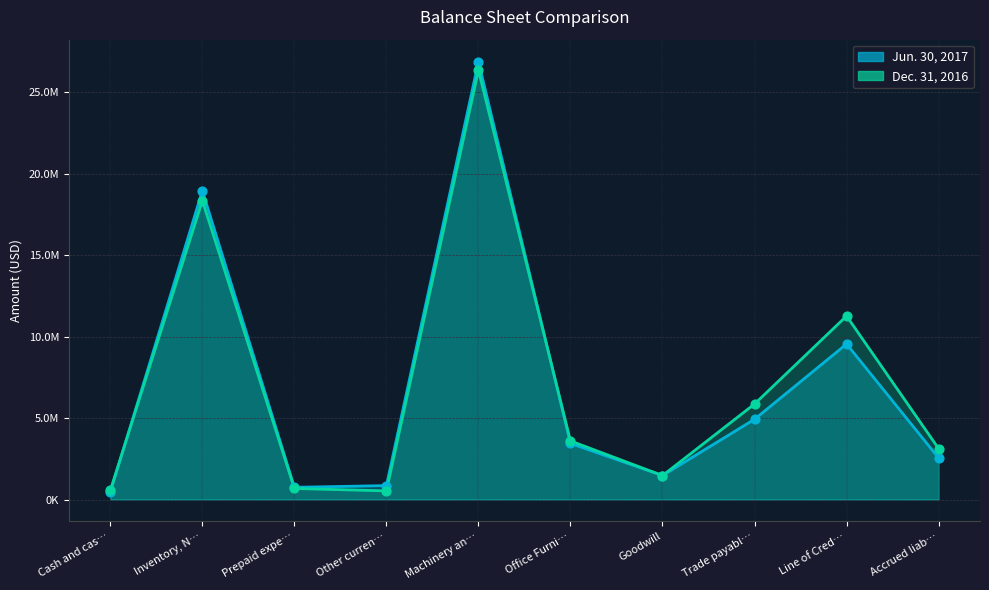

At which category is the sum across all series the highest?

Machinery an…